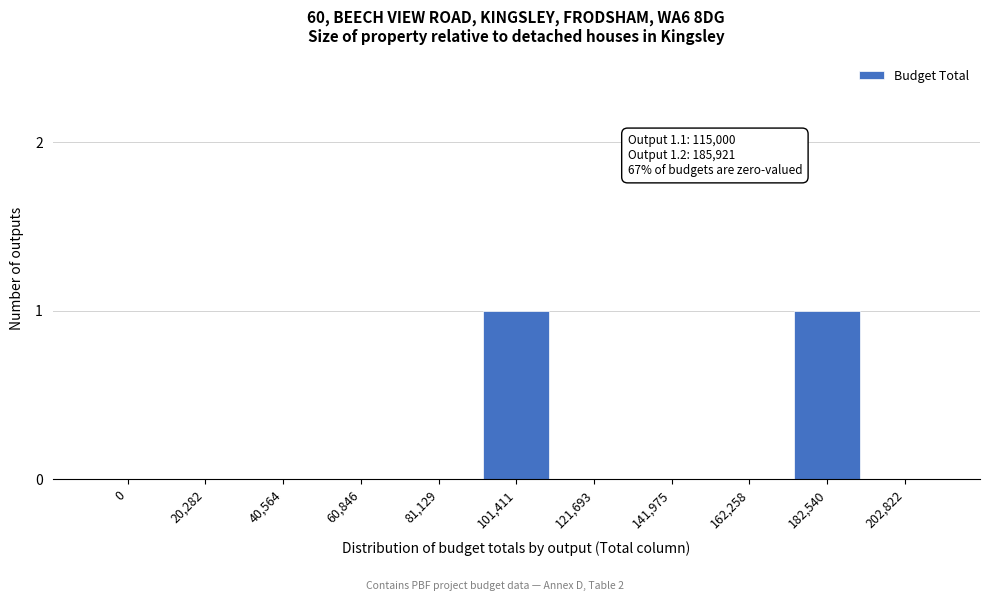

Reading left to right, list all the values displayed in this chart.

0=0	20,282=0	40,564=0	60,846=0	81,129=0	101,411=1	121,693=0	141,975=0	162,258=0	182,540=1	202,822=0